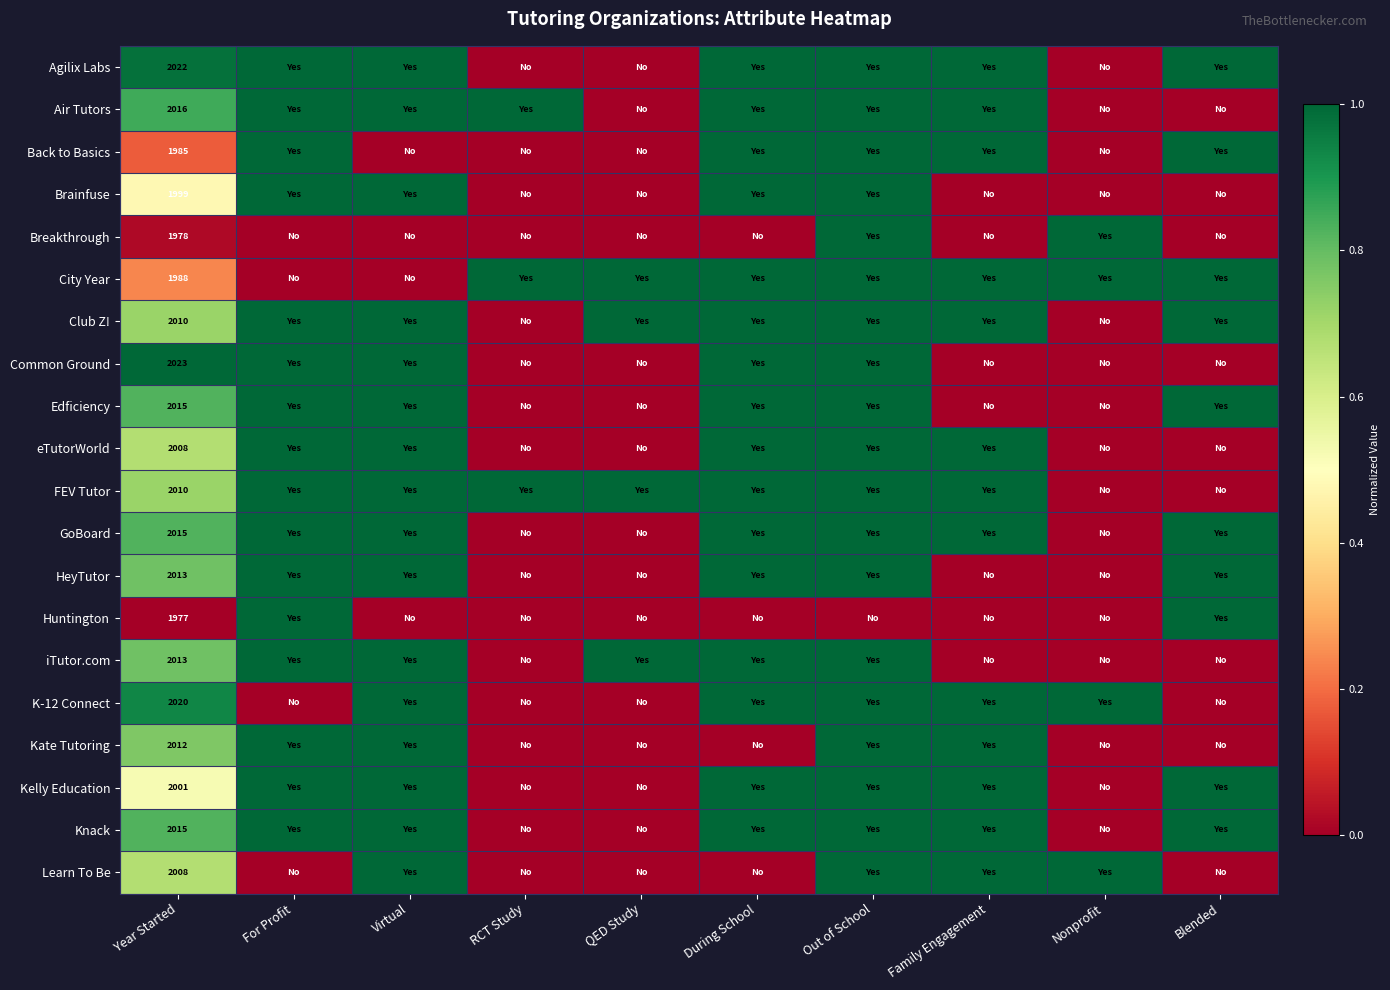

How many values in Kelly Education are above zero?

7